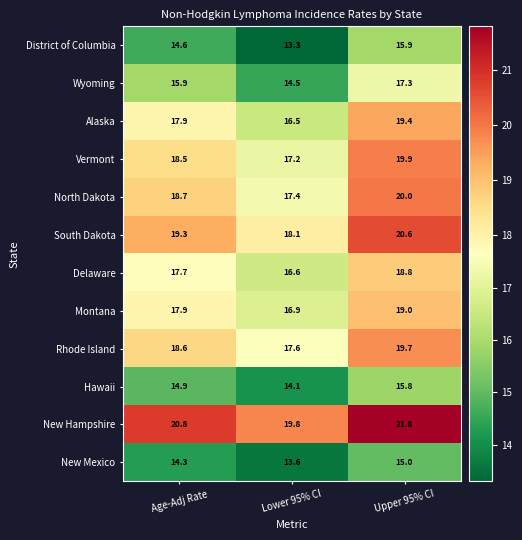

What is the spread (max minus min) of values at Lower 95% CI?

6.5